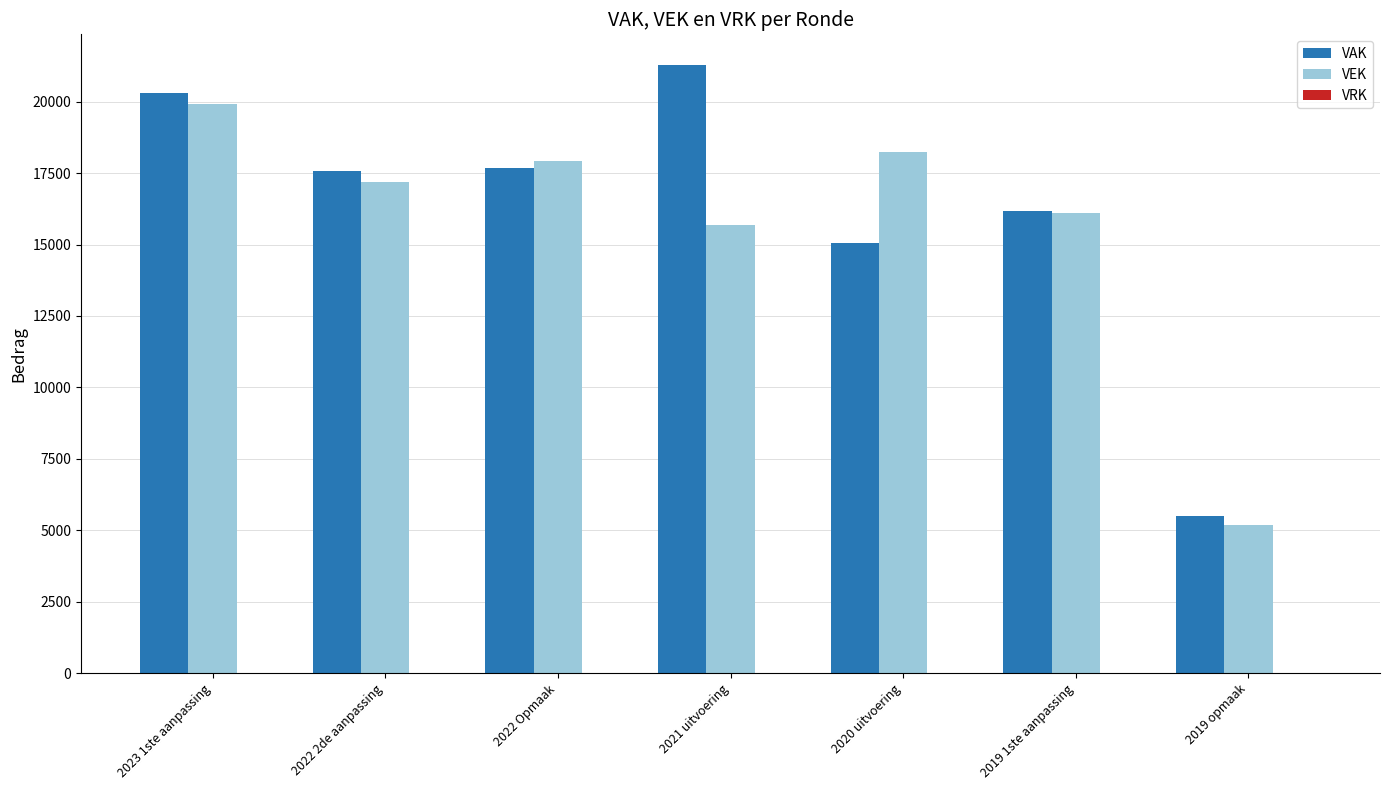

Count the number of categories in the chart.

7